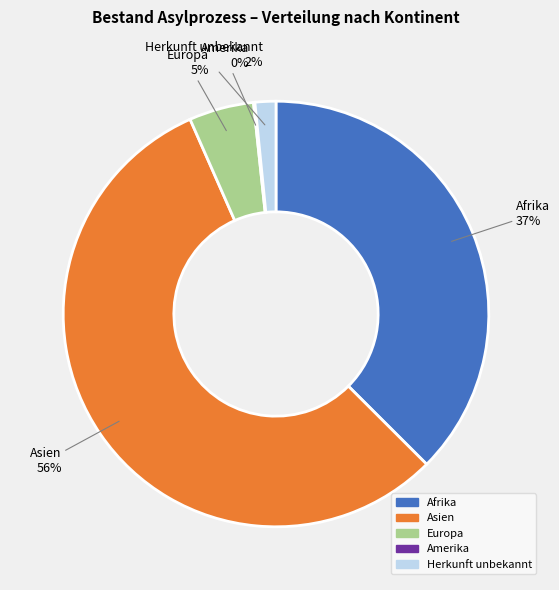

The Herkunft unbekannt slice represents 7% of the pie. True or false?

False